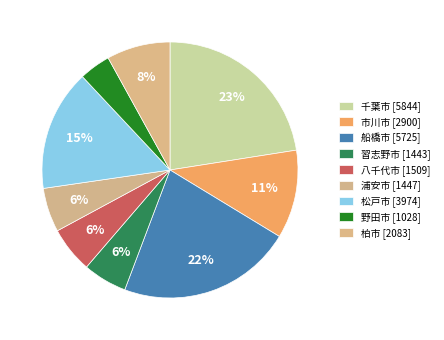

To the nearest percent, what is the combined percentage of 船橋市 and 市川市?

33%